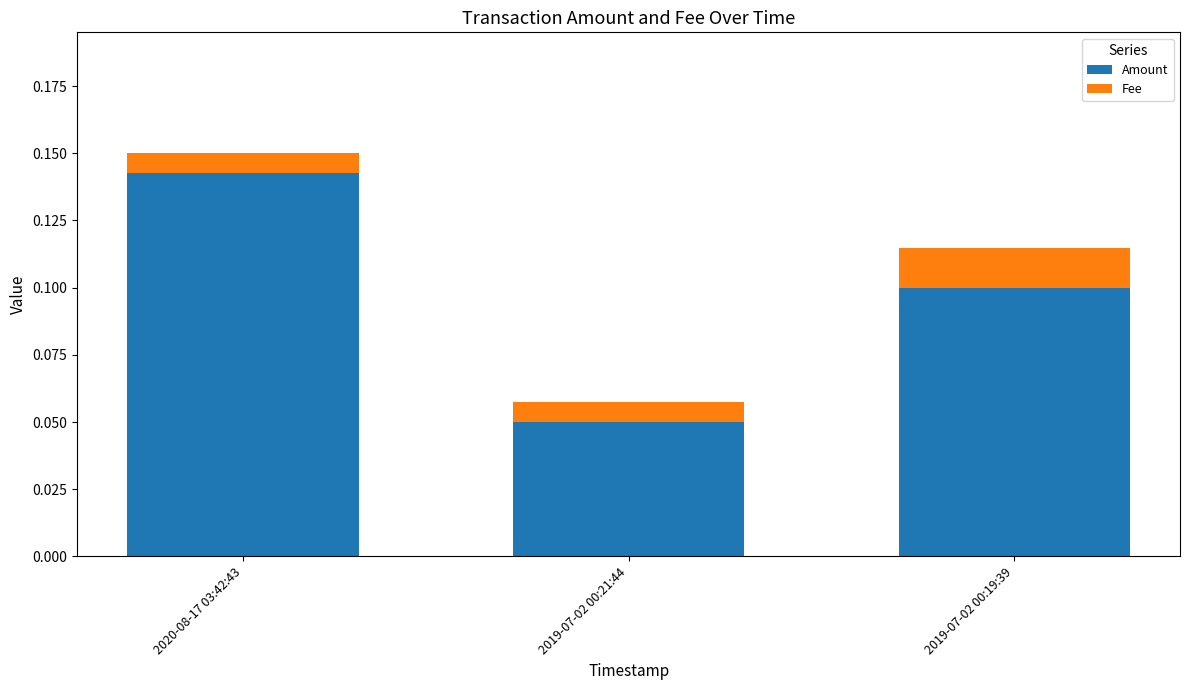

What are all the series names shown in the legend?

Amount, Fee